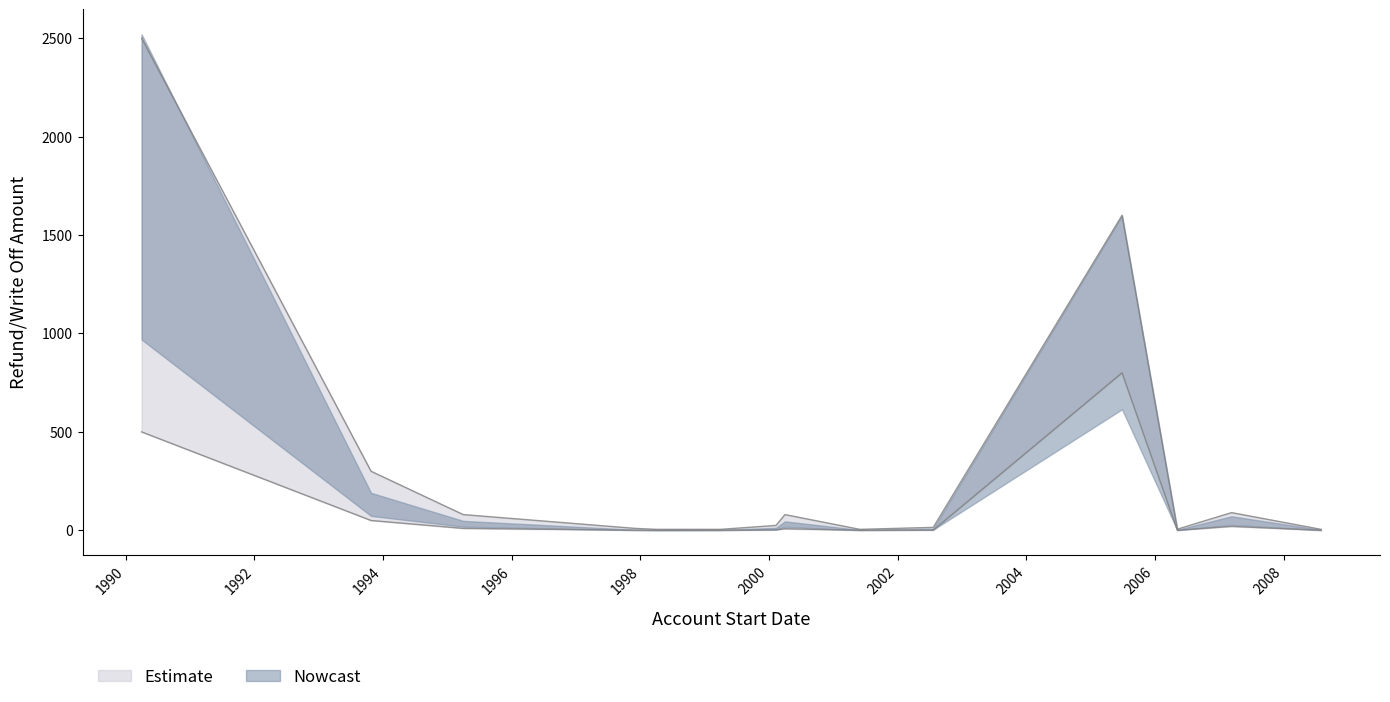

What is the value of the 3rd point from the left?

80